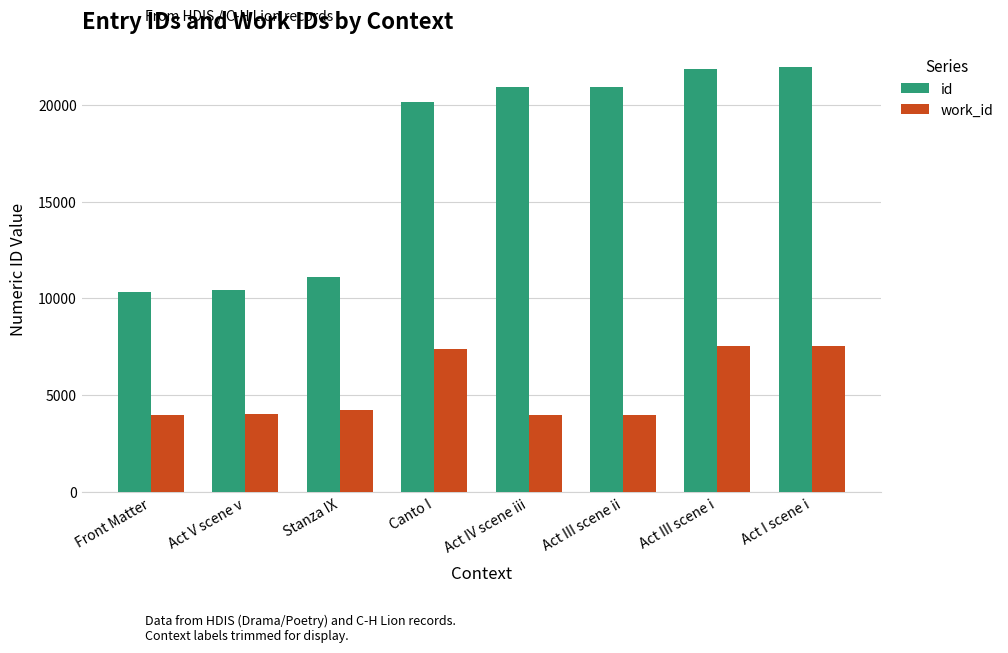

How many data points does each series have?

8